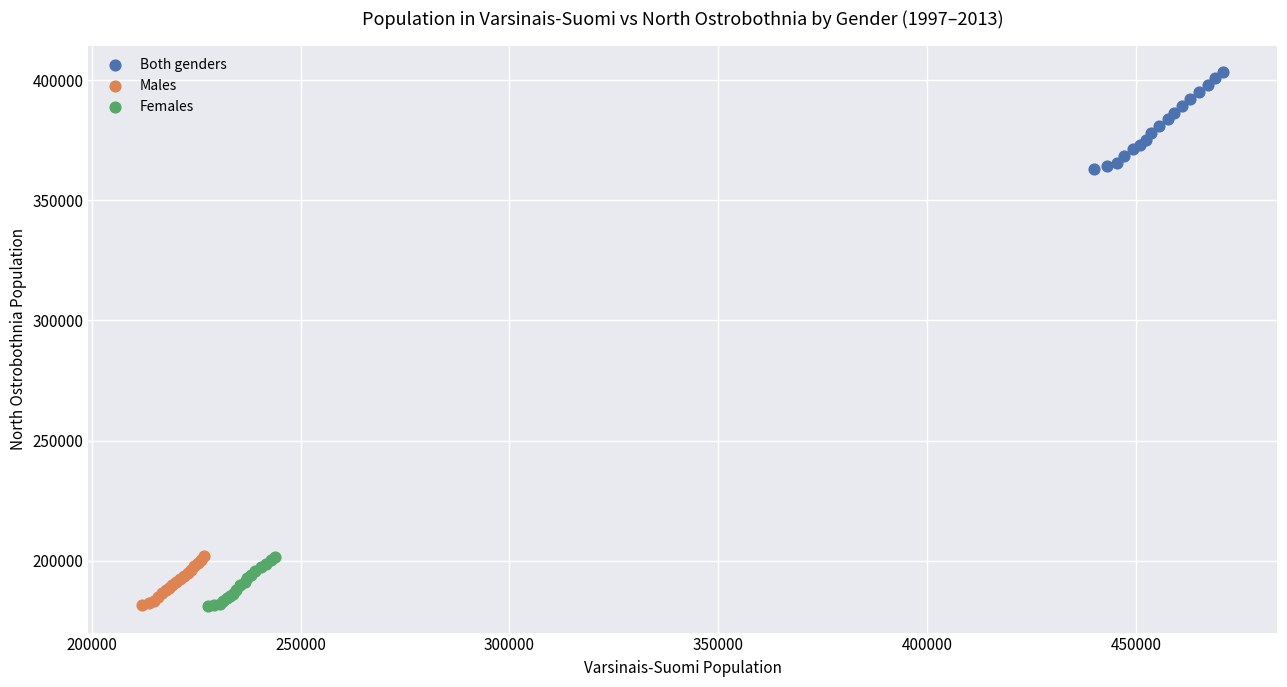

Which series reaches the maximum Y coordinate?

Both genders